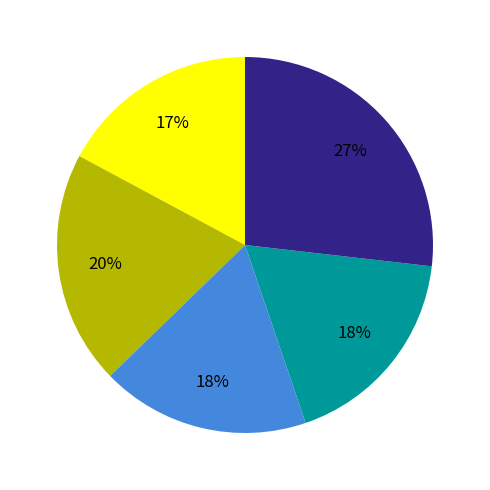

Does any single category account for the majority?

No